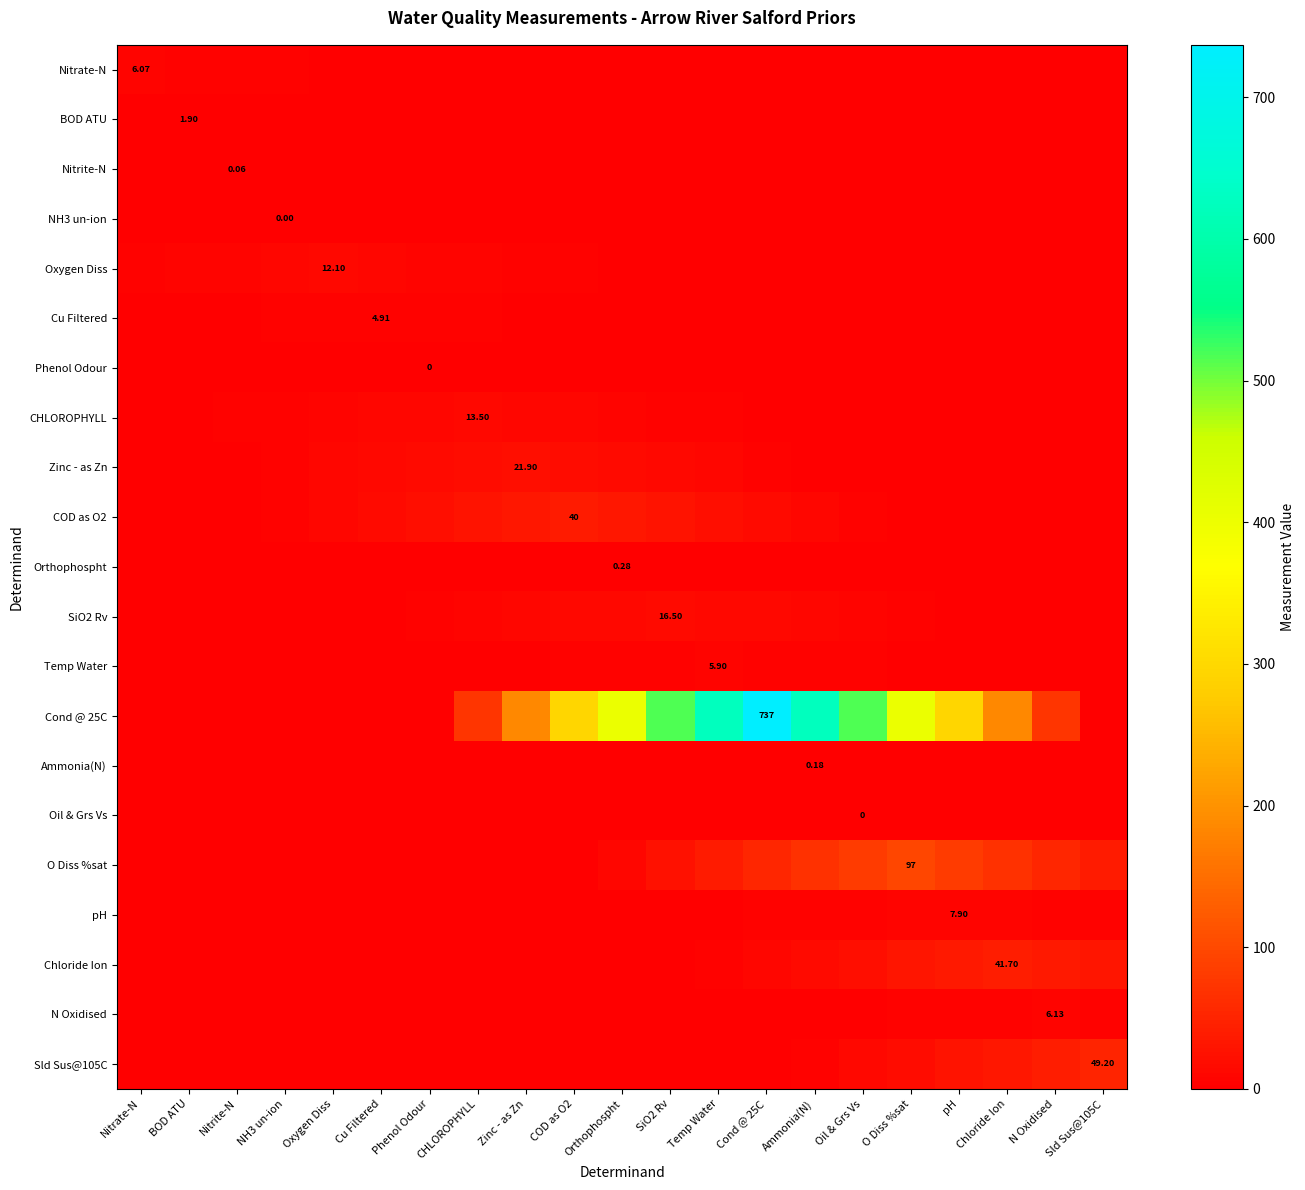

Count the number of categories in the chart.

21